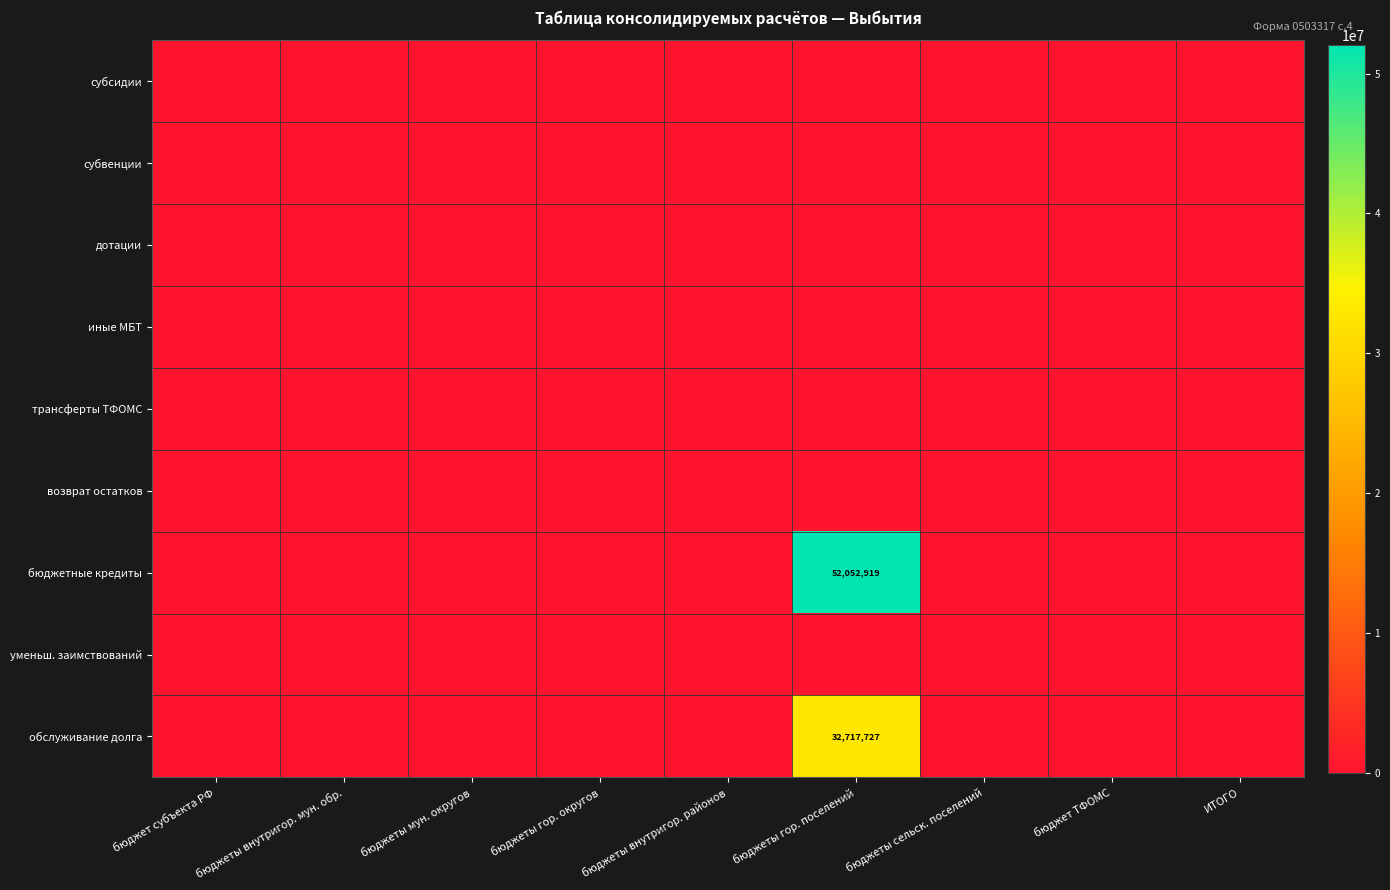

The value of обслуживание долга at бюджеты гор. поселений is 46698337. True or false?

False